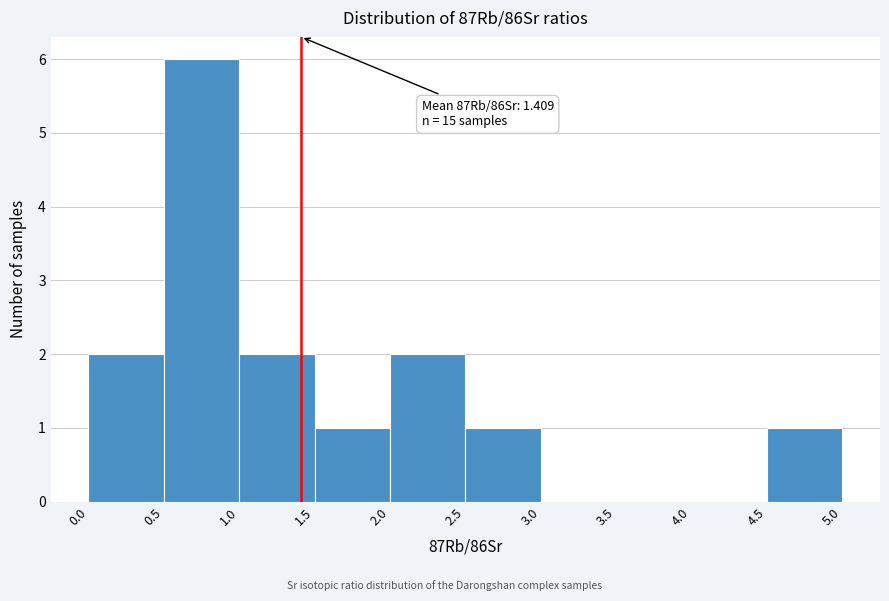

Over which range of the x-axis is the bar tallest?

0.5 to 1.0